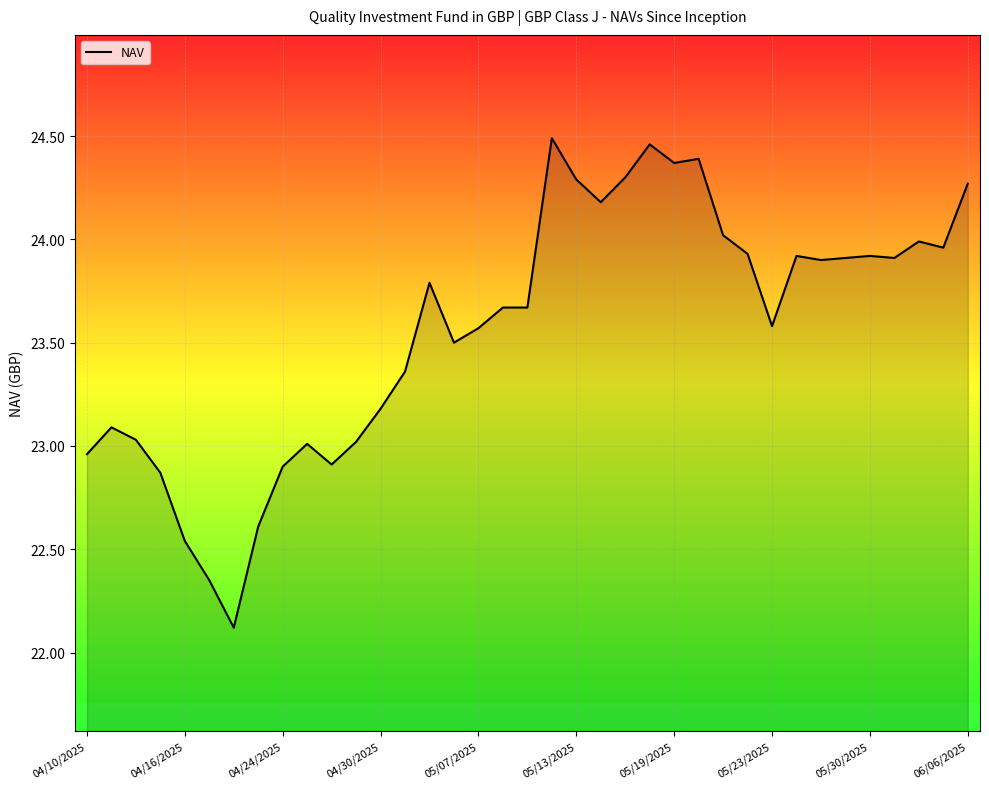

What is the difference between the maximum and minimum values?

2.4